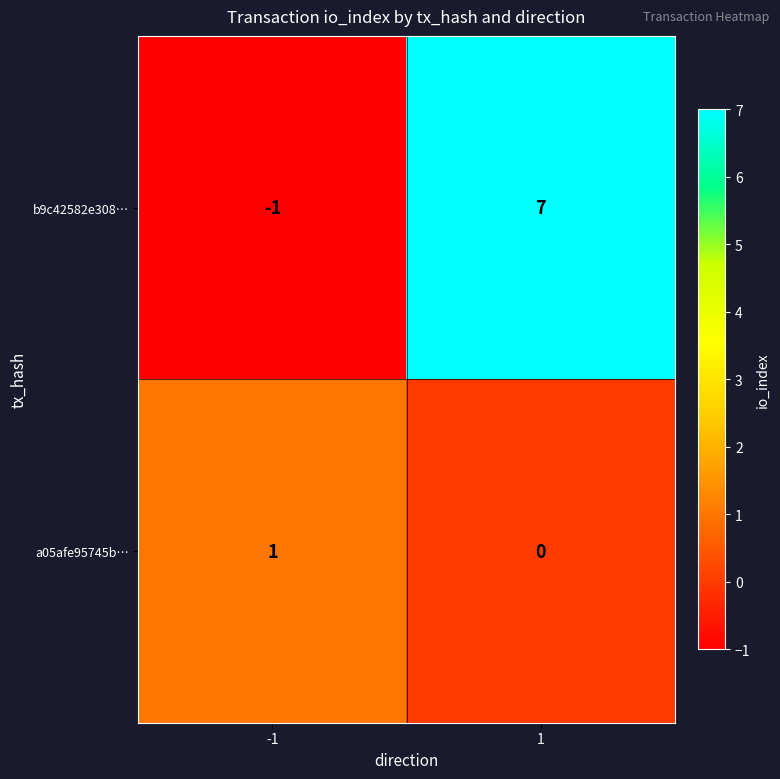

What is the difference between the highest and lowest values at 1?

7